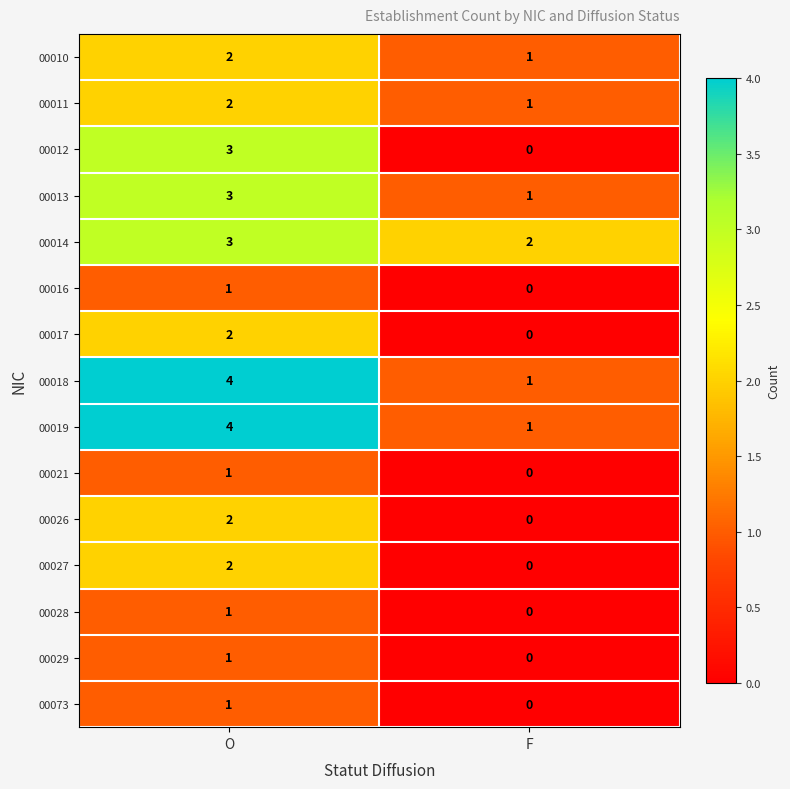

What is the sum of the 00010 values at O and F?

3